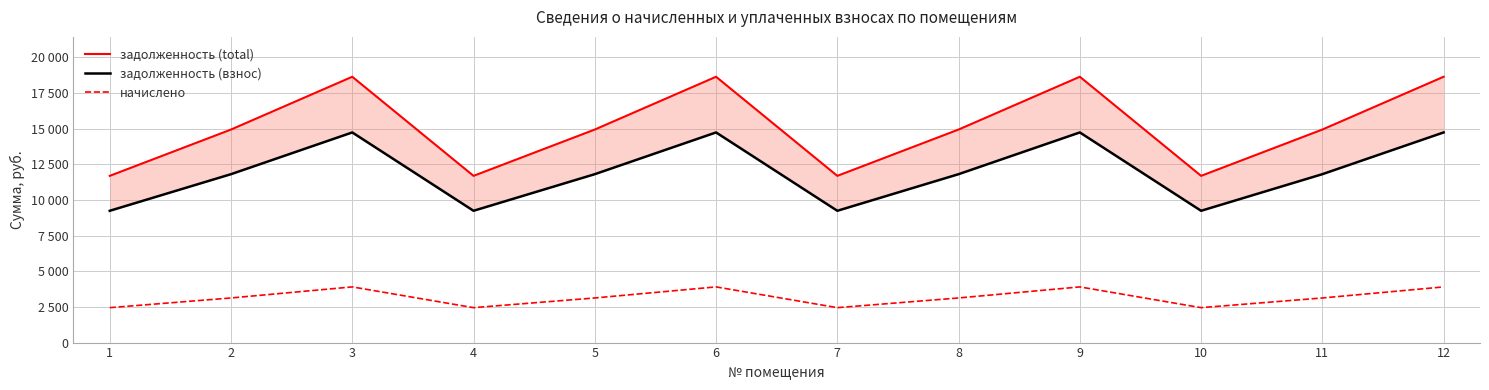

Which series has the largest total across all categories?

задолженность (total)